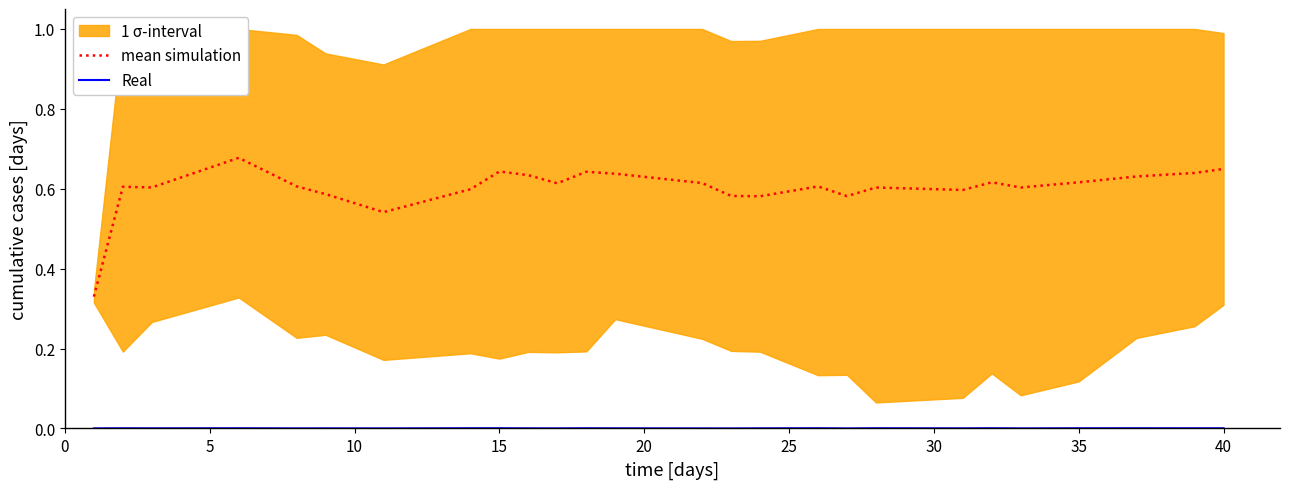

True or false: mean simulation has a value of 0.6 at 13.

True